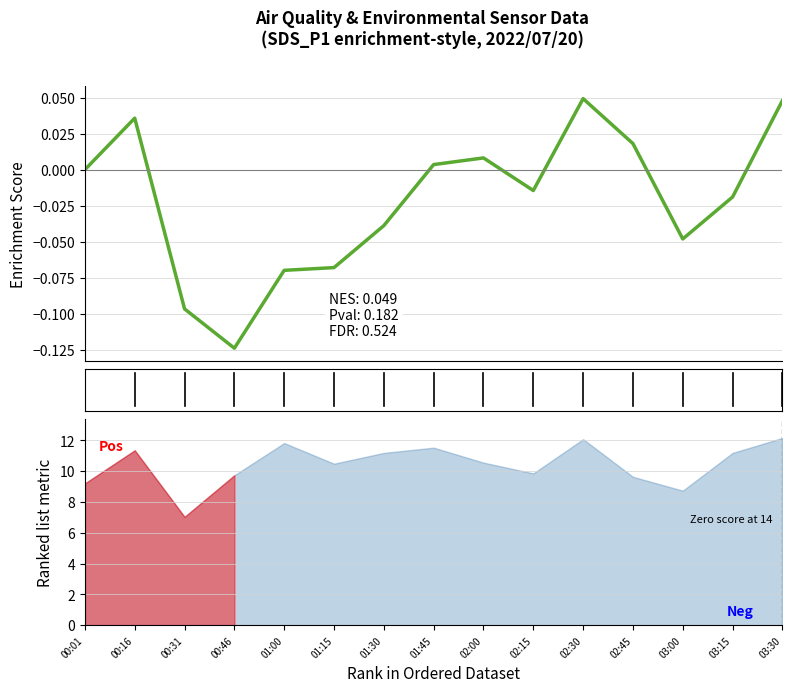

Reading left to right, what are all the values shown in this chart?

00:01=0.0	00:16=0.0	00:31=-0.1	00:46=-0.1	01:00=-0.1	01:15=-0.1	01:30=-0.0	01:45=0.0	02:00=0.0	02:15=-0.0	02:30=0.0	02:45=0.0	03:00=-0.0	03:15=-0.0	03:30=0.0